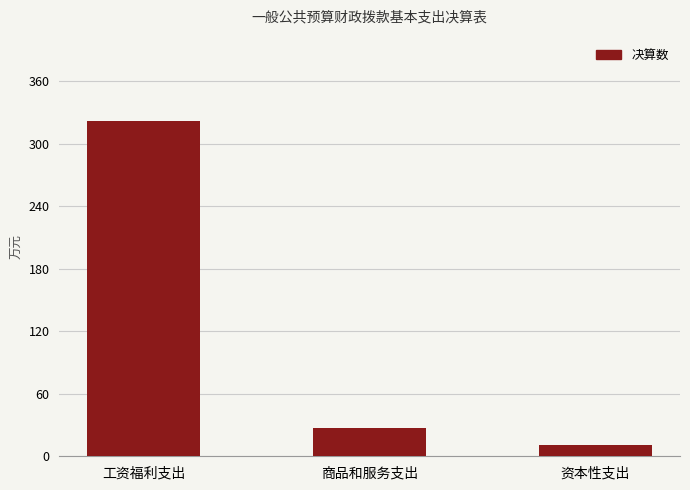

Reading left to right, what are all the values shown in this chart?

工资福利支出=321.4	商品和服务支出=27.1	资本性支出=11.2